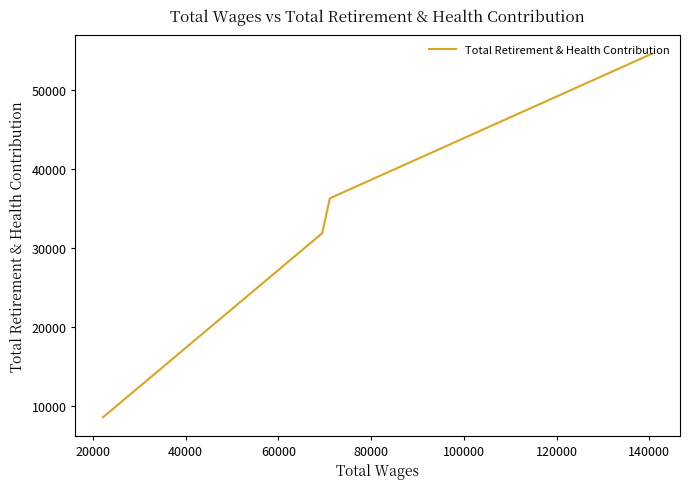

How many lines are shown in the chart?

1